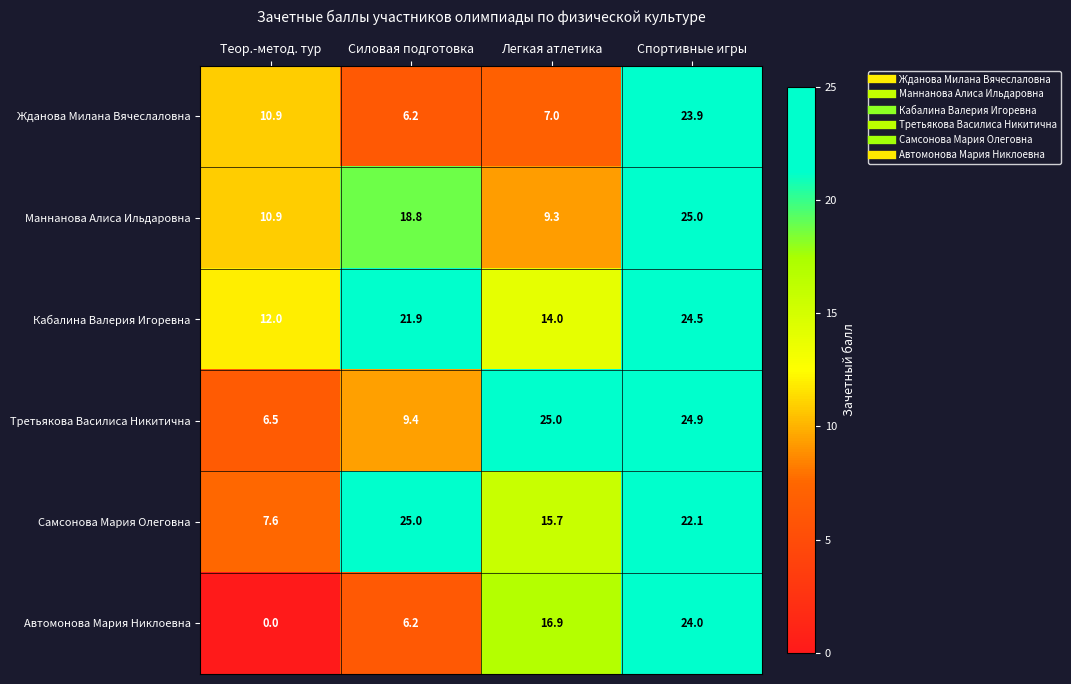

What is the approximate value of Кабалина Валерия Игоревна at Силовая подготовка?

21.9